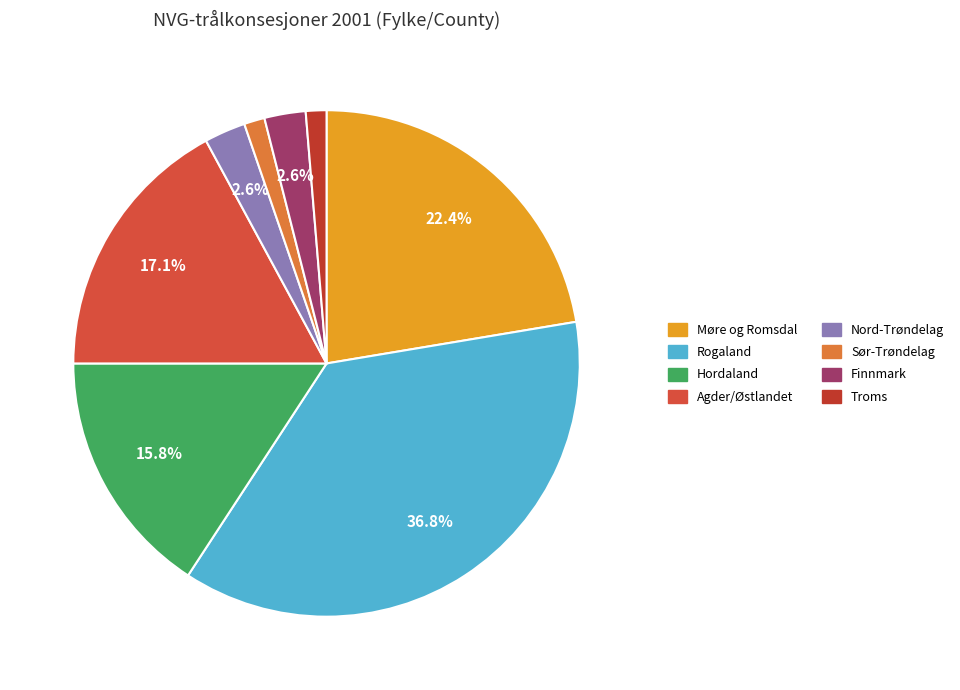

Which category has the biggest portion of the pie?

Rogaland